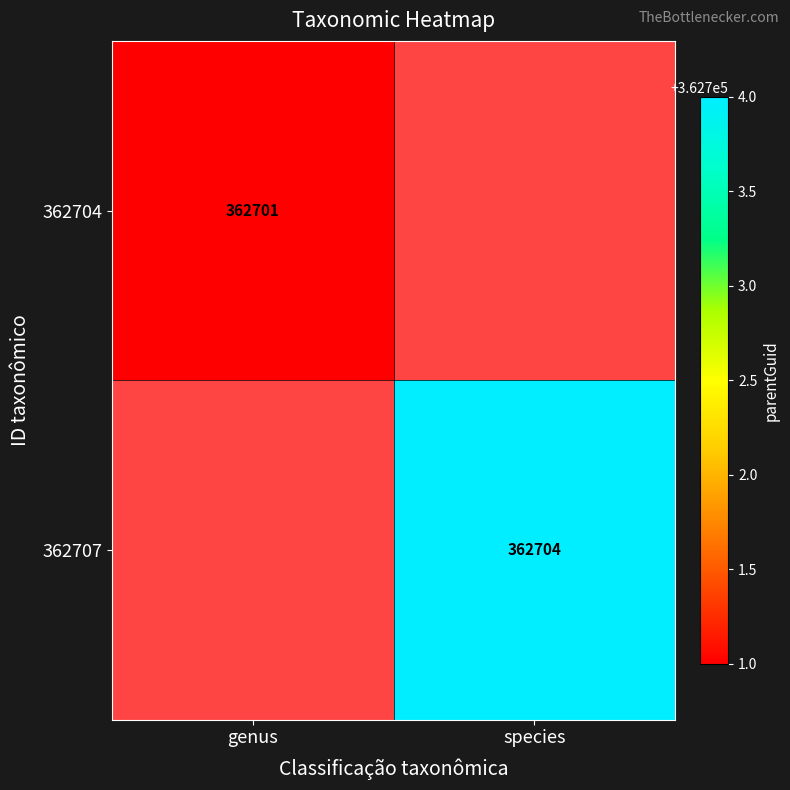

Is it true that 362707 equals 125126 at species?

False